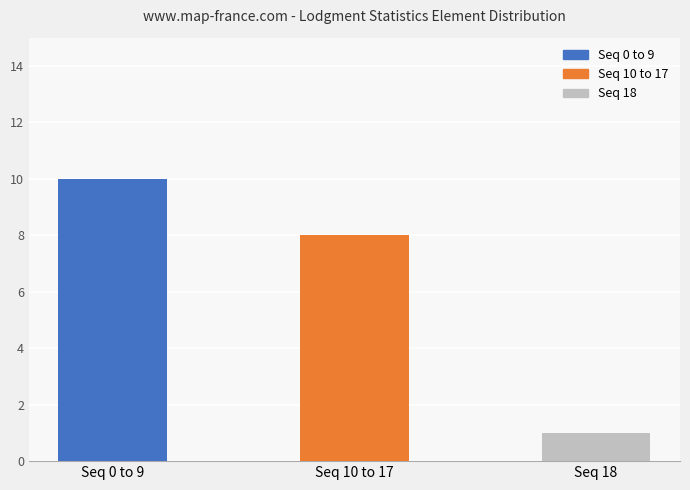

Between Seq 0 to 9 and Seq 10 to 17, which is larger?

Seq 0 to 9